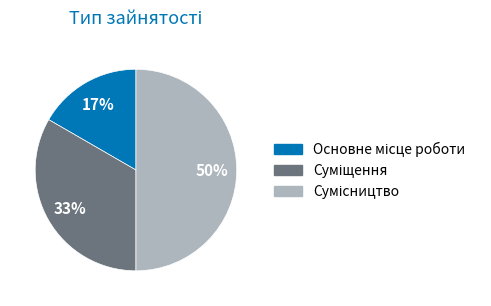

To the nearest percent, what is the difference between the largest and smallest slice percentages?

33%